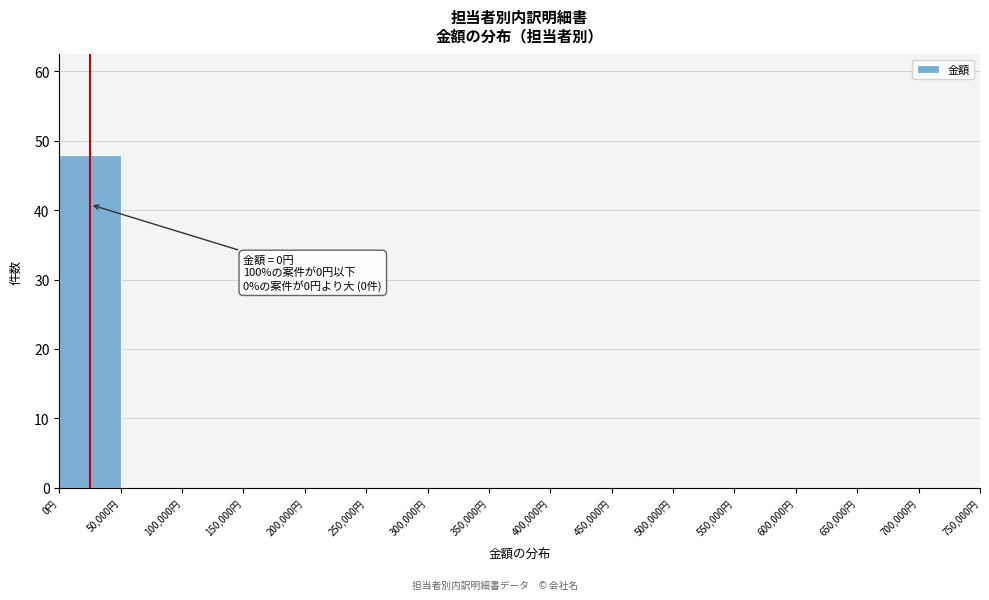

Over which range of the x-axis is the bar tallest?

0 to 50000